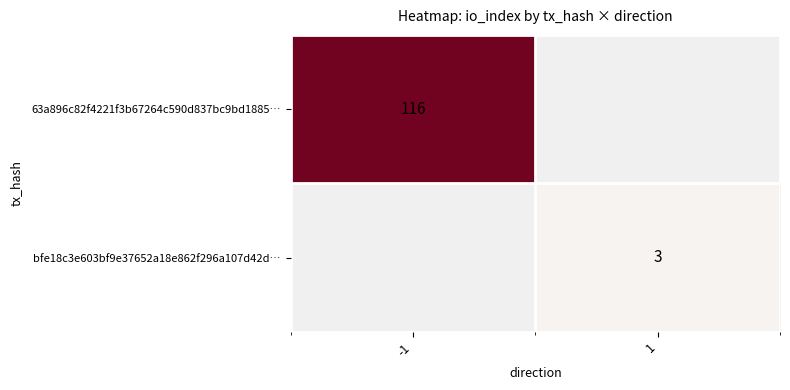

Is the value of 63a896c82f4221f3b67264c590d837bc9bd1885… at -1 greater than the value of bfe18c3e603bf9e37652a18e862f296a107d42d… at 1?

Yes